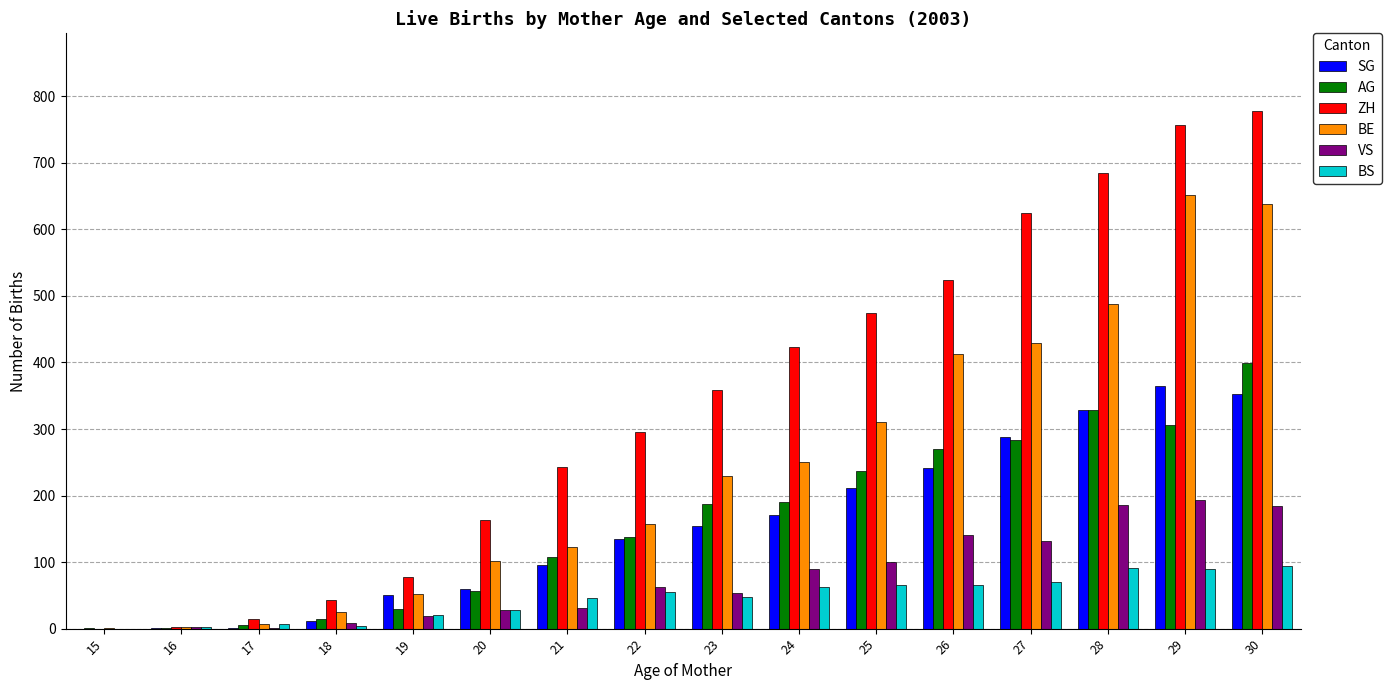

What is the sum of the AG values at 20 and 22?

194